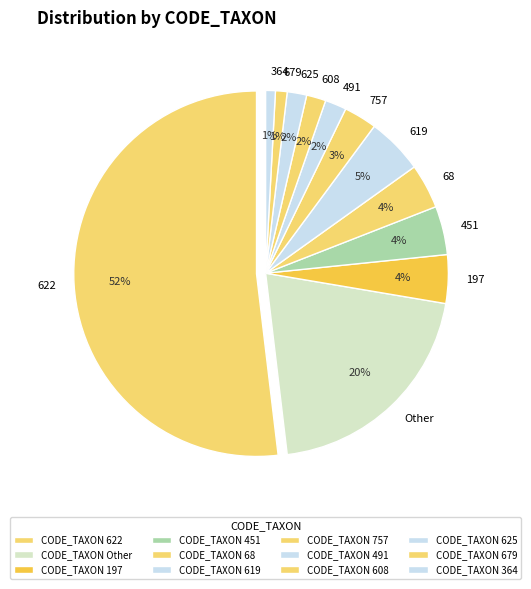

What is the largest slice in the pie chart?

622